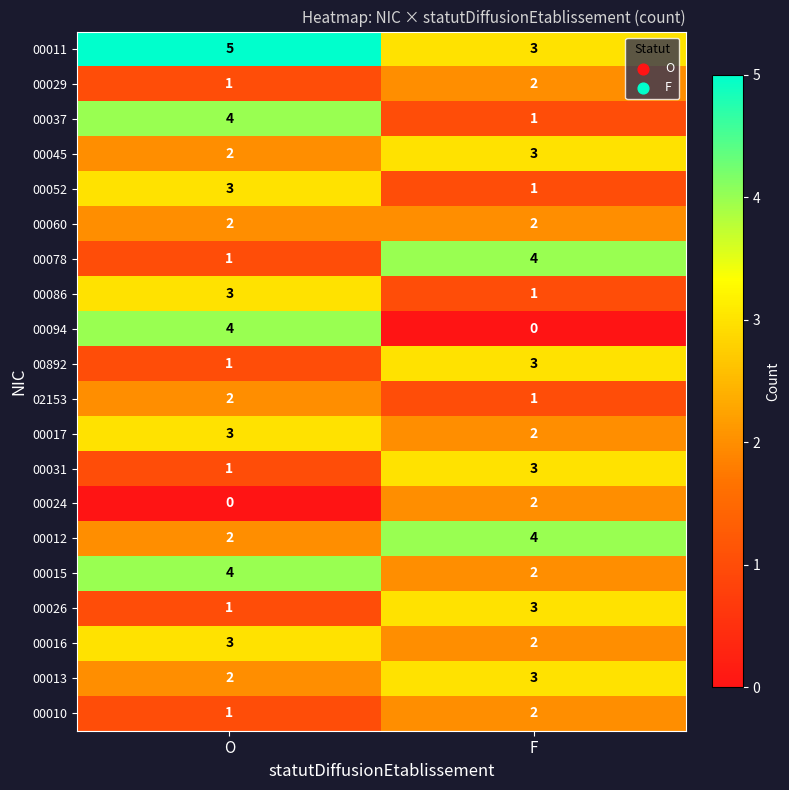

What is the total value across all series at O?

45